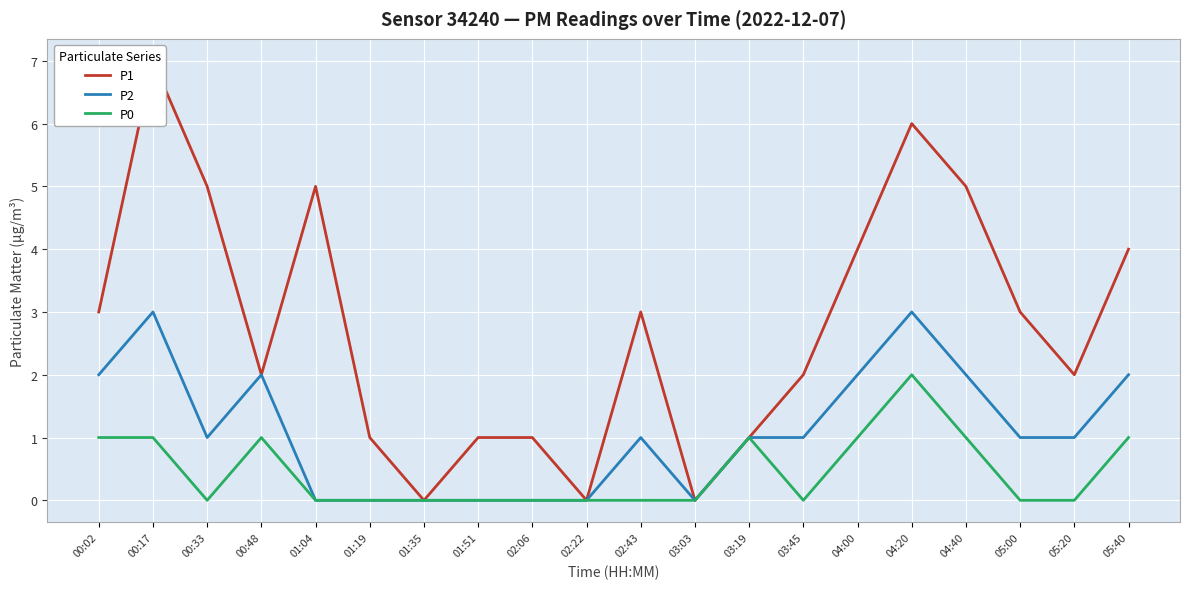

The value of P2 at 02:22 is 0. True or false?

True